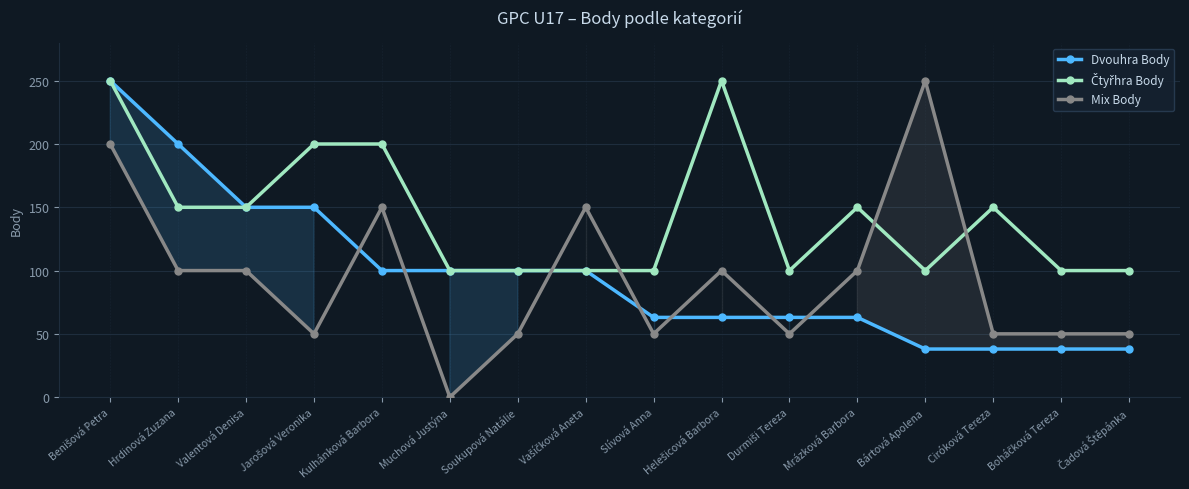

How many Čtyřhra Body values are between 100 and 200?

14